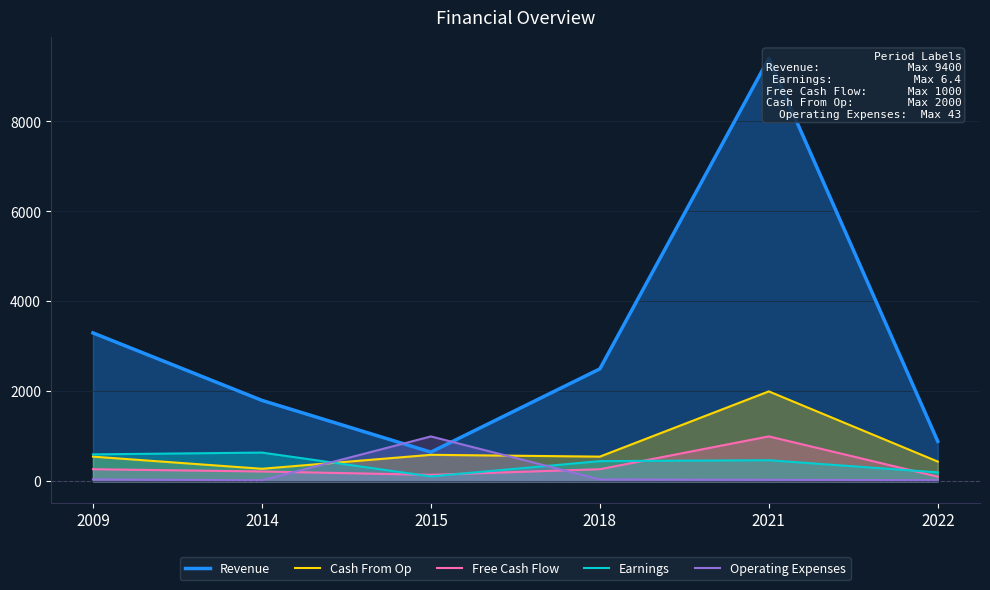

In Free Cash Flow, how many points are higher than both neighbors (excluding endpoints)?

1